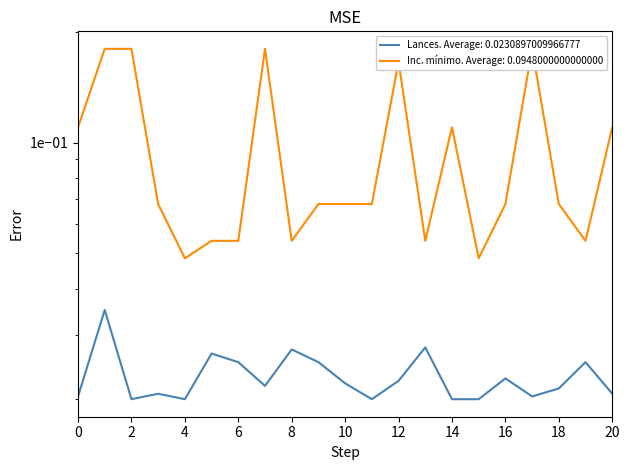

What is the maximum value for Inc. mínimo?

0.2